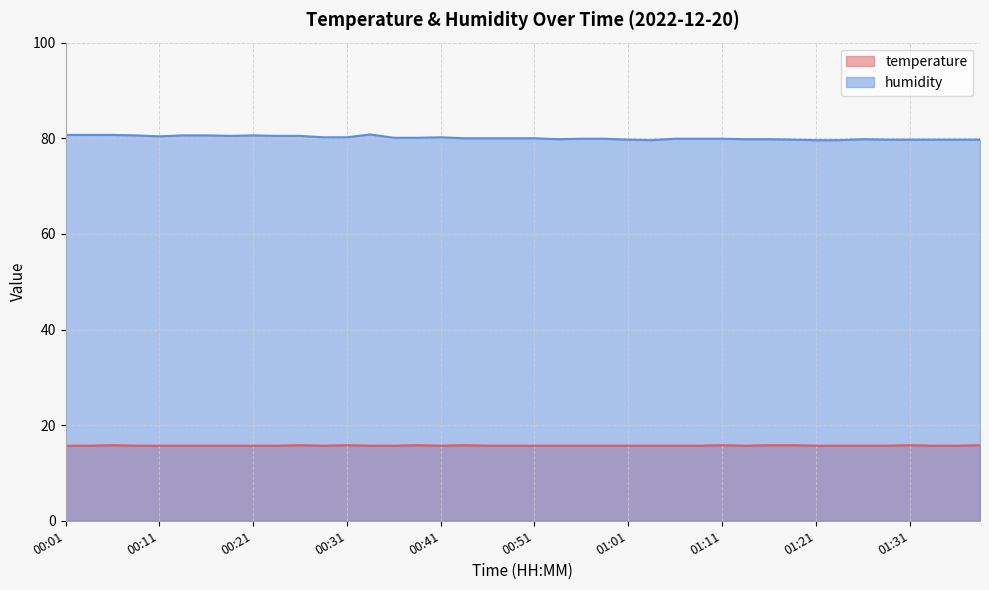

What are all the series names shown in the legend?

temperature, humidity